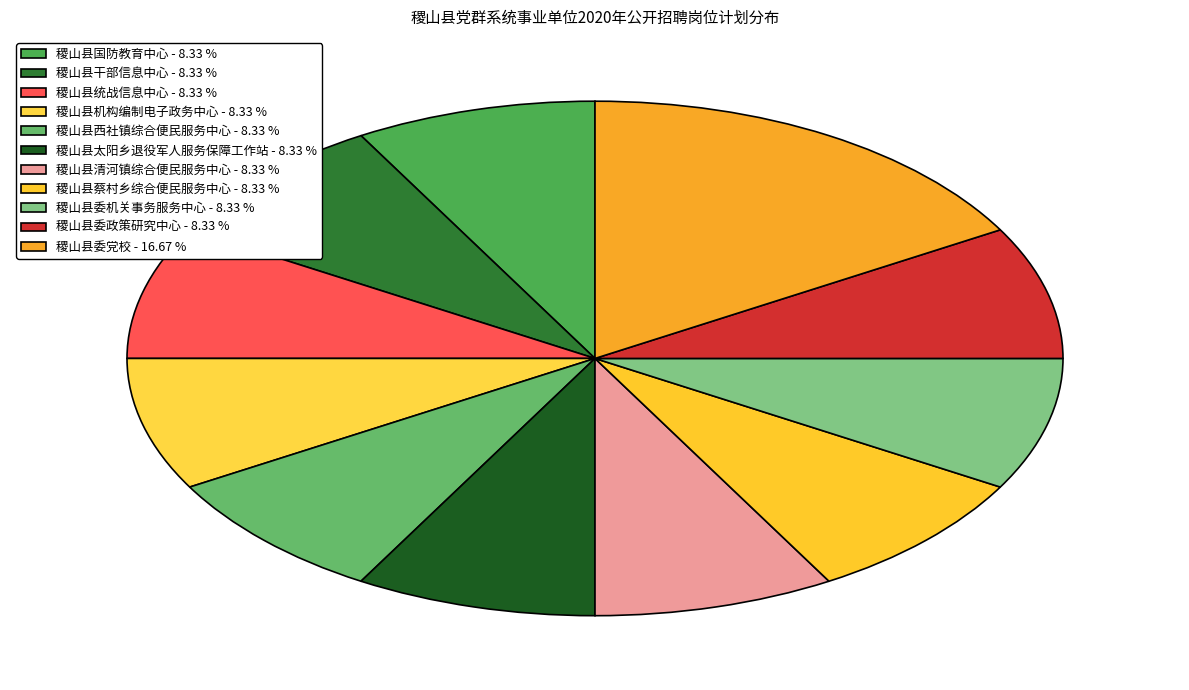

Count the number of slices in the pie.

11